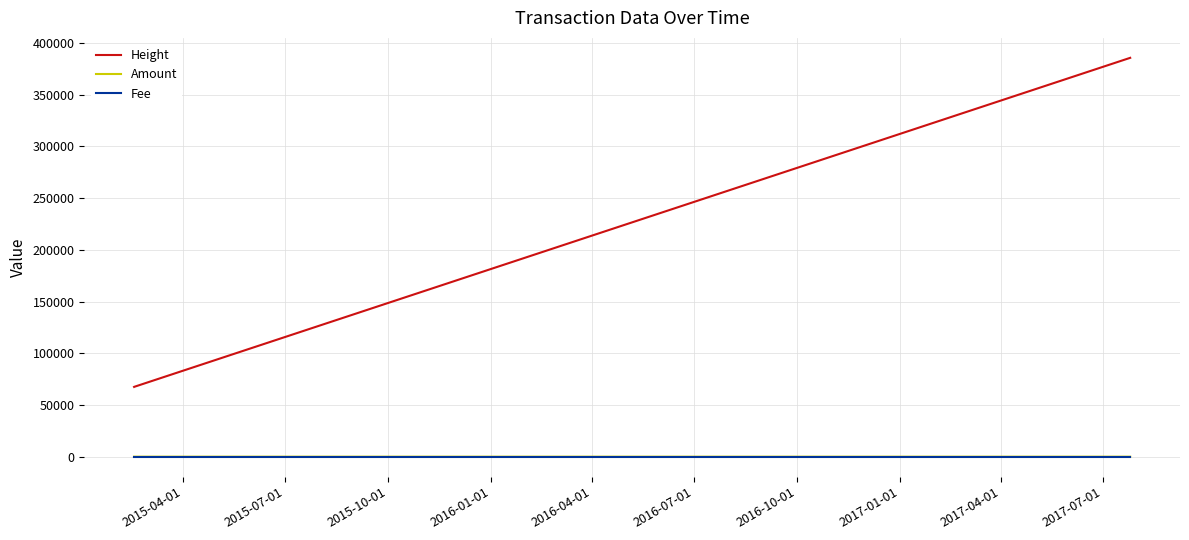

Which series has the widest spread of values?

Height